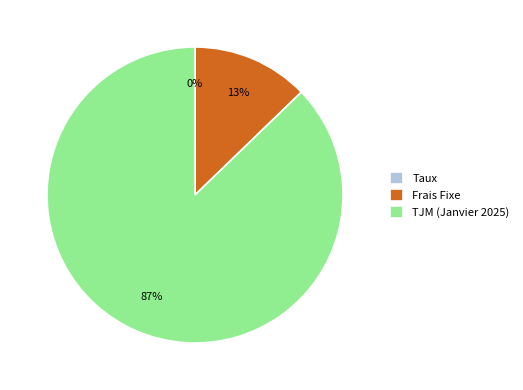

Combined, do Frais Fixe and TJM (Janvier 2025) account for over 50%?

Yes